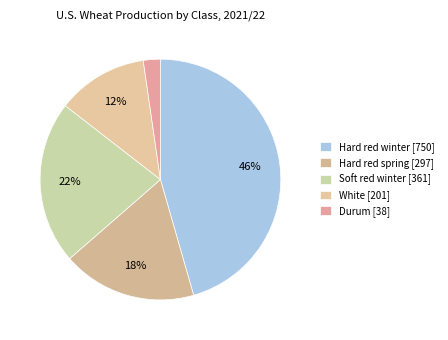

To the nearest percent, what is the difference between the Soft red winter and Durum slice percentages?

20%